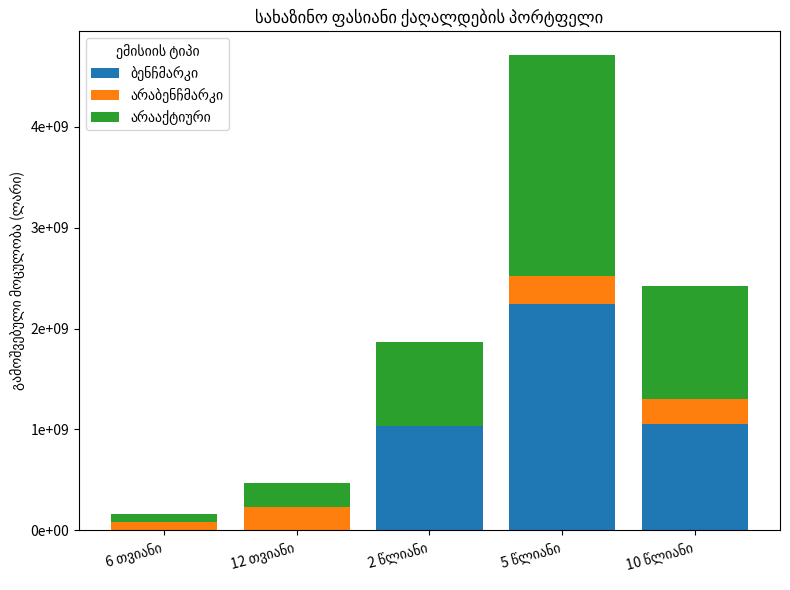

Does the chart contain stacked bars?

Yes